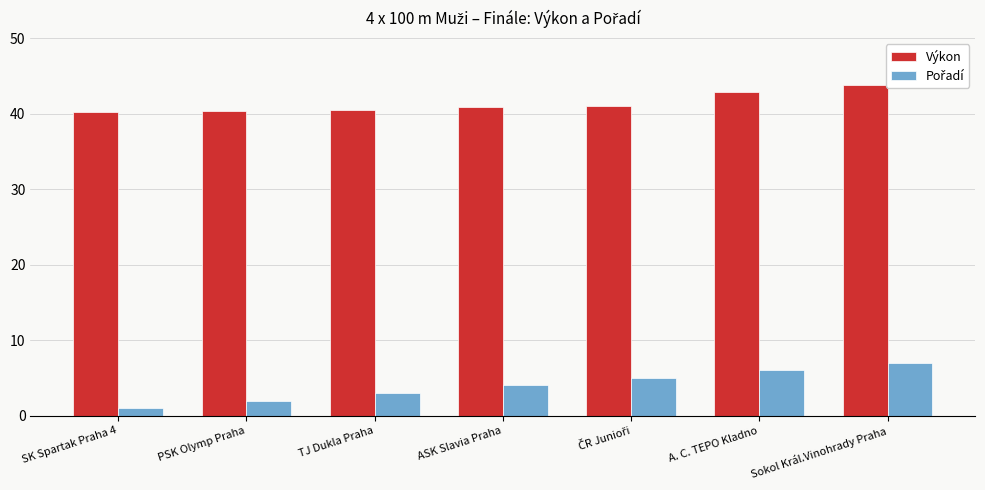

The value of Výkon at TJ Dukla Praha is 15.3. True or false?

False